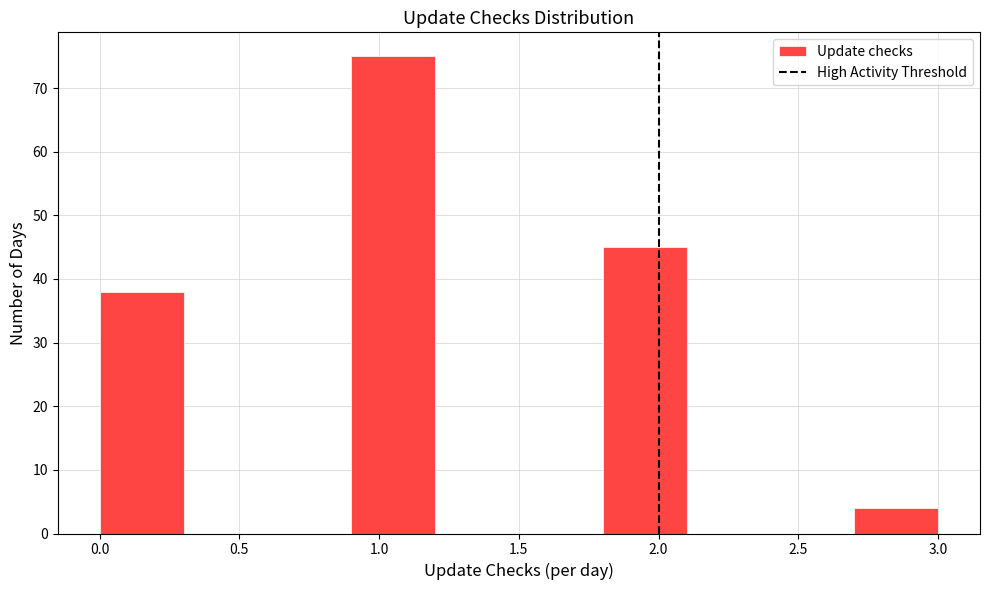

Which range on the x-axis has the tallest bar?

0.9 to 1.2